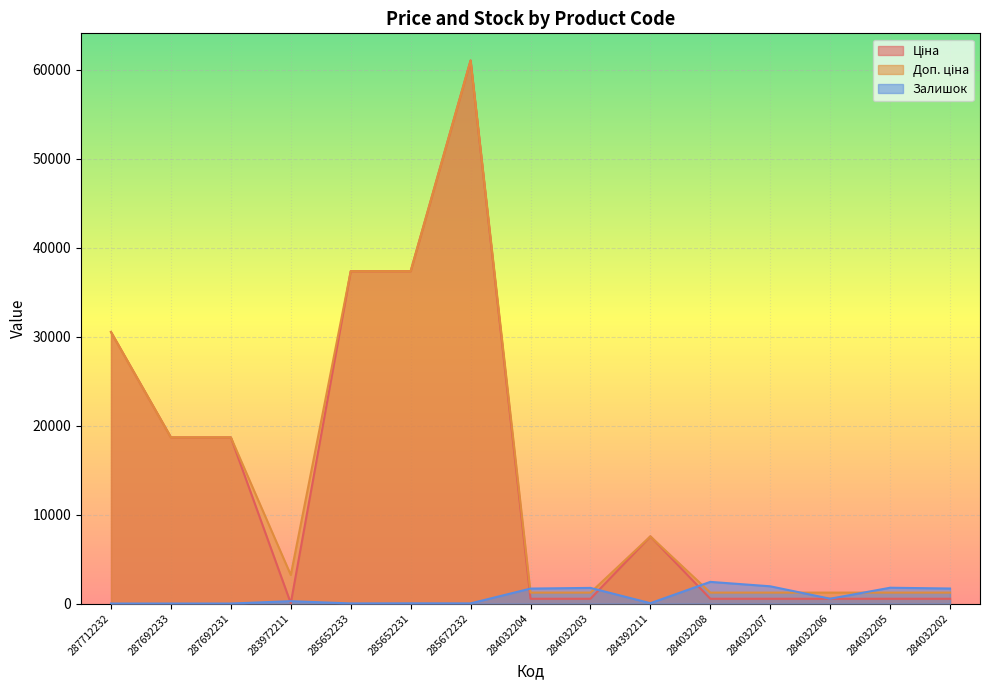

At 284032207, list the series in order from largest to smallest.

Залишок, Доп. ціна, Ціна